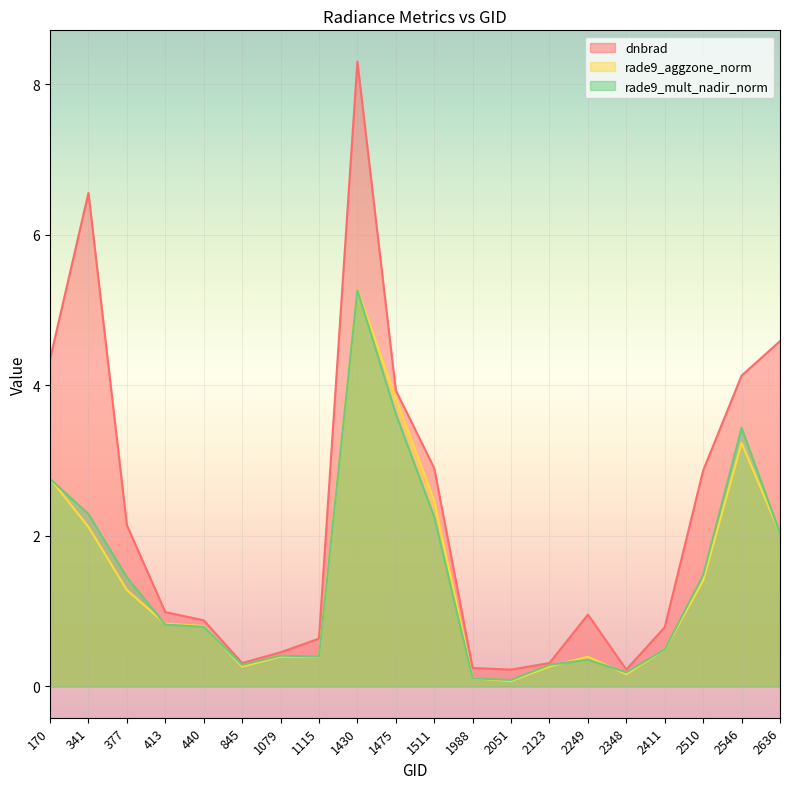

What is the value of the rade9_mult_nadir_norm point at the 11th from the left?

2.3